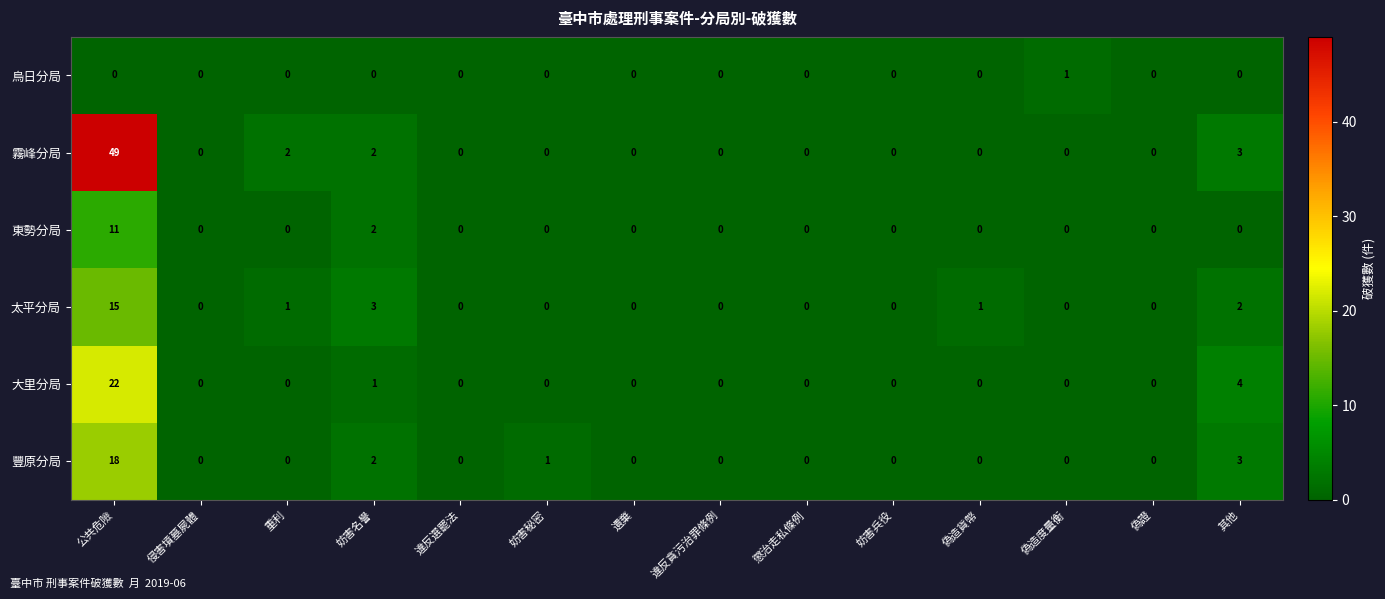

What is the difference between the maximum and minimum values in the 大里分局 series?

22